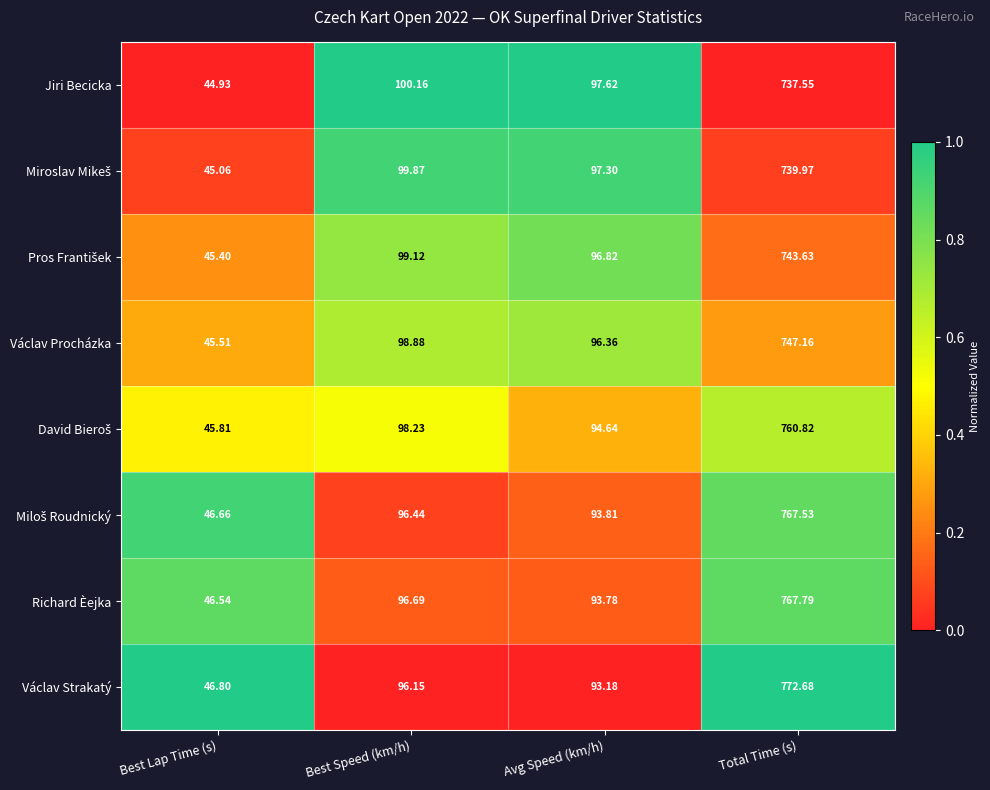

At which label does Václav Strakatý first exceed 96?

Best Speed (km/h)